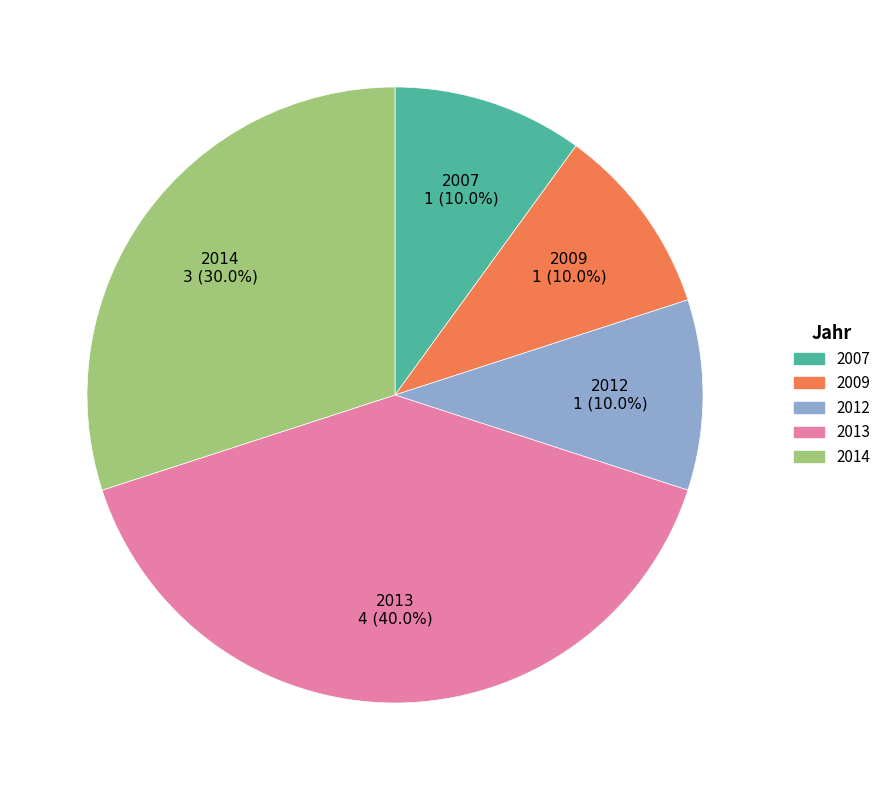

Which category has the biggest portion of the pie?

2013